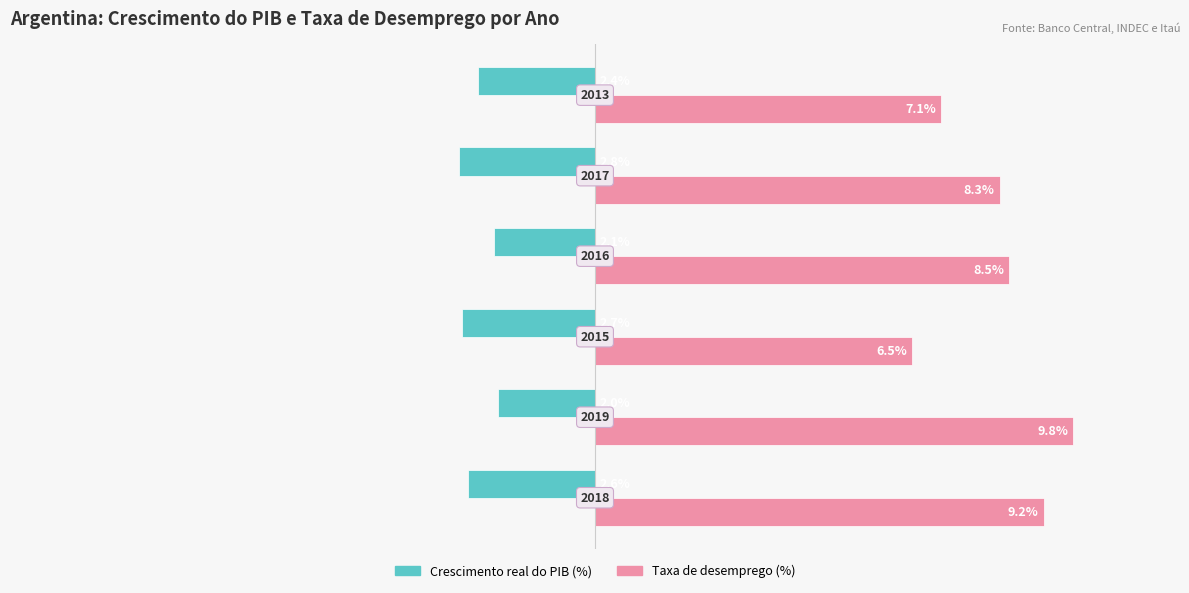

What are all the series names shown in the legend?

Crescimento real do PIB (%), Taxa de desemprego (%)